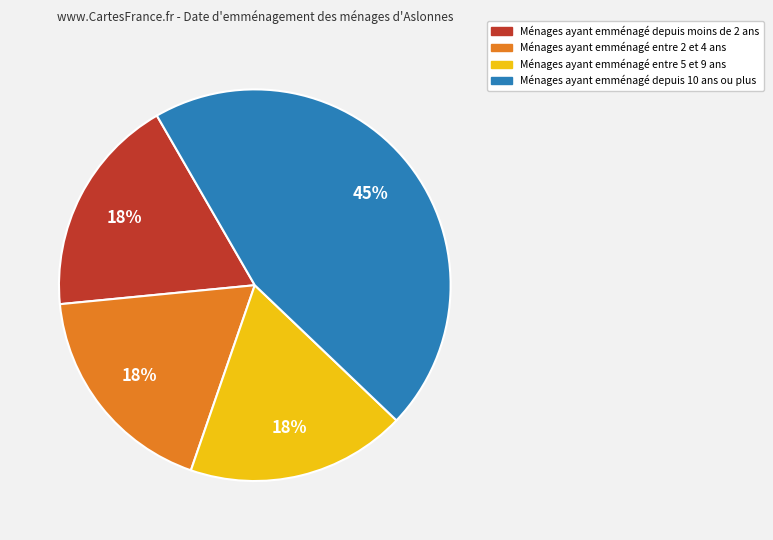

Which category has the biggest portion of the pie?

Ménages ayant emménagé depuis 10 ans ou plus